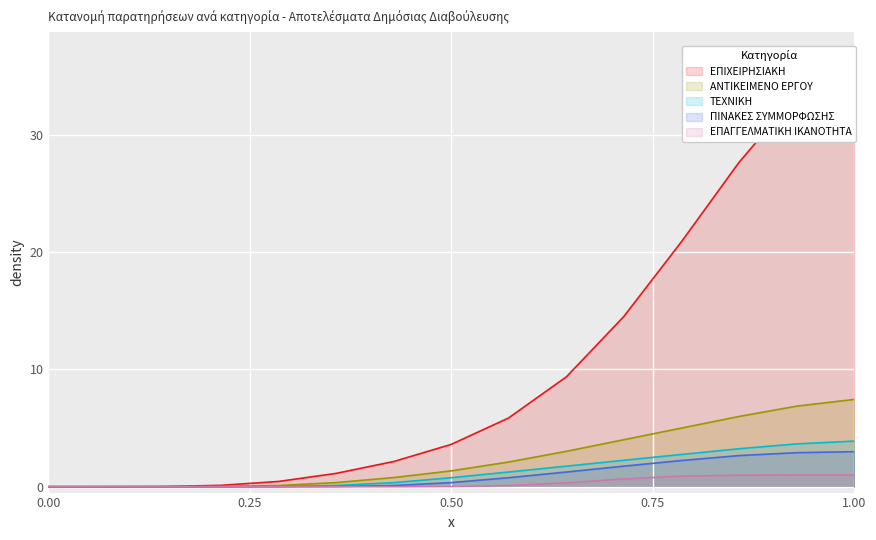

Is it true that ΠΙΝΑΚΕΣ ΣΥΜΜΟΡΦΩΣΗΣ equals 0.0 at 0.00?

True